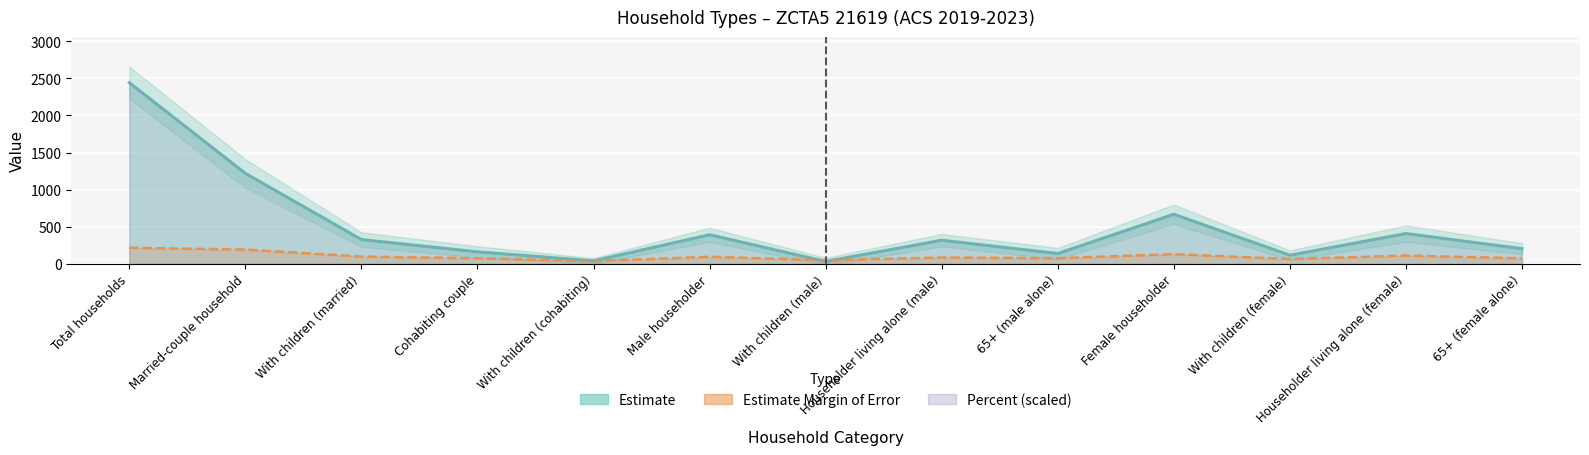

How many interior local peaks does the Estimate Margin of Error series have?

4